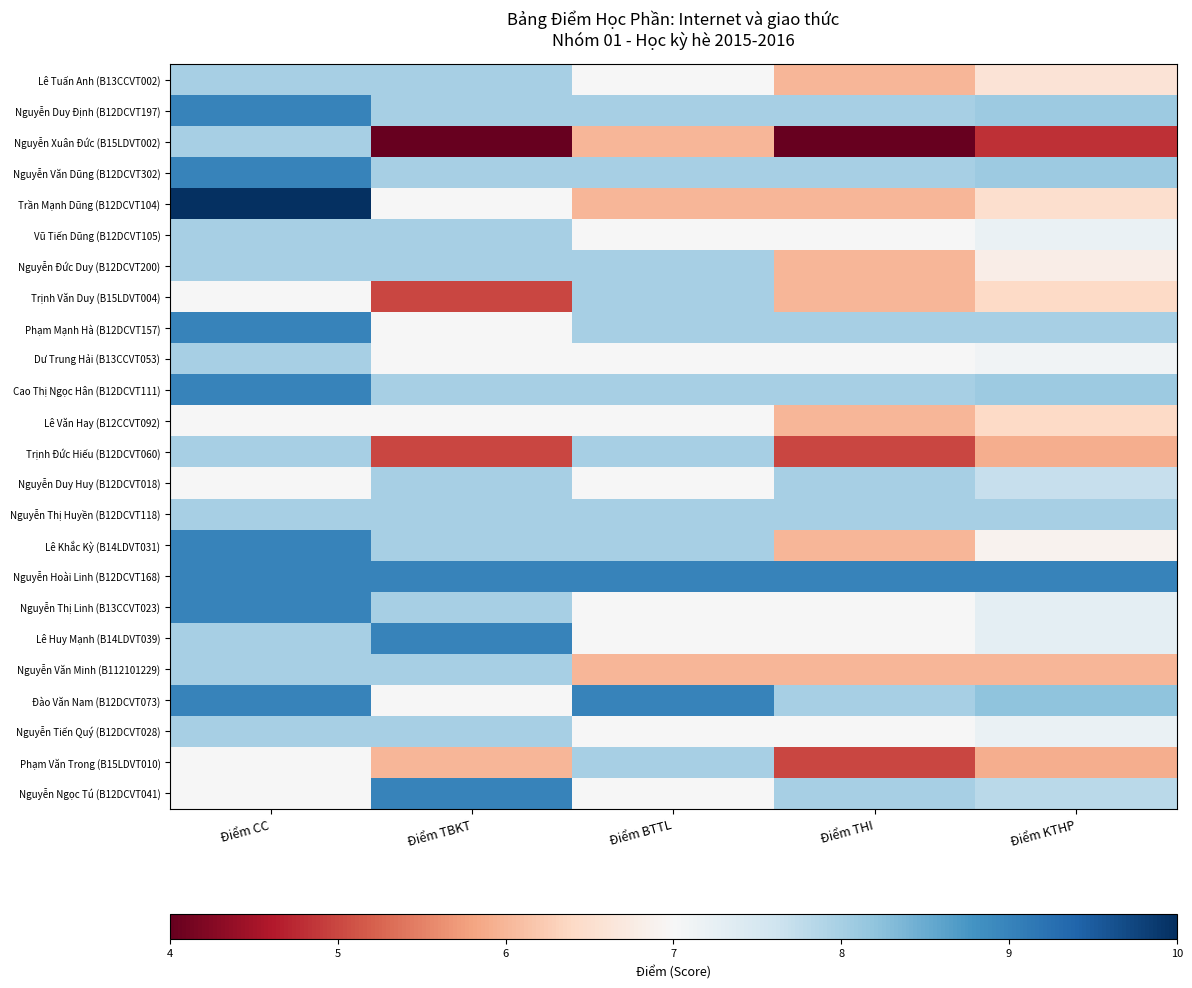

Reading left to right, transcribe all the data shown in this chart.

Lê Tuấn Anh (B13CCVT002): Điểm CC=8.0	Điểm TBKT=8.0	Điểm BTTL=7.0	Điểm THI=6.0	Điểm KTHP=6.6
Nguyễn Duy Định (B12DCVT197): Điểm CC=9.0	Điểm TBKT=8.0	Điểm BTTL=8.0	Điểm THI=8.0	Điểm KTHP=8.1
Nguyễn Xuân Đức (B15LDVT002): Điểm CC=8.0	Điểm TBKT=4.0	Điểm BTTL=6.0	Điểm THI=4.0	Điểm KTHP=4.8
Nguyễn Văn Dũng (B12DCVT302): Điểm CC=9.0	Điểm TBKT=8.0	Điểm BTTL=8.0	Điểm THI=8.0	Điểm KTHP=8.1
Trần Mạnh Dũng (B12DCVT104): Điểm CC=10.0	Điểm TBKT=7.0	Điểm BTTL=6.0	Điểm THI=6.0	Điểm KTHP=6.5
Vũ Tiến Dũng (B12DCVT105): Điểm CC=8.0	Điểm TBKT=8.0	Điểm BTTL=7.0	Điểm THI=7.0	Điểm KTHP=7.2
Nguyễn Đức Duy (B12DCVT200): Điểm CC=8.0	Điểm TBKT=8.0	Điểm BTTL=8.0	Điểm THI=6.0	Điểm KTHP=6.8
Trịnh Văn Duy (B15LDVT004): Điểm CC=7.0	Điểm TBKT=5.0	Điểm BTTL=8.0	Điểm THI=6.0	Điểm KTHP=6.4
Phạm Mạnh Hà (B12DCVT157): Điểm CC=9.0	Điểm TBKT=7.0	Điểm BTTL=8.0	Điểm THI=8.0	Điểm KTHP=8.0
Dư Trung Hải (B13CCVT053): Điểm CC=8.0	Điểm TBKT=7.0	Điểm BTTL=7.0	Điểm THI=7.0	Điểm KTHP=7.1
Cao Thị Ngọc Hân (B12DCVT111): Điểm CC=9.0	Điểm TBKT=8.0	Điểm BTTL=8.0	Điểm THI=8.0	Điểm KTHP=8.1
Lê Văn Hay (B12CCVT092): Điểm CC=7.0	Điểm TBKT=7.0	Điểm BTTL=7.0	Điểm THI=6.0	Điểm KTHP=6.4
Trịnh Đức Hiếu (B12DCVT060): Điểm CC=8.0	Điểm TBKT=5.0	Điểm BTTL=8.0	Điểm THI=5.0	Điểm KTHP=5.9
Nguyễn Duy Huy (B12DCVT018): Điểm CC=7.0	Điểm TBKT=8.0	Điểm BTTL=7.0	Điểm THI=8.0	Điểm KTHP=7.7
Nguyễn Thị Huyền (B12DCVT118): Điểm CC=8.0	Điểm TBKT=8.0	Điểm BTTL=8.0	Điểm THI=8.0	Điểm KTHP=8.0
Lê Khắc Kỳ (B14LDVT031): Điểm CC=9.0	Điểm TBKT=8.0	Điểm BTTL=8.0	Điểm THI=6.0	Điểm KTHP=6.9
Nguyễn Hoài Linh (B12DCVT168): Điểm CC=9.0	Điểm TBKT=9.0	Điểm BTTL=9.0	Điểm THI=9.0	Điểm KTHP=9.0
Nguyễn Thị Linh (B13CCVT023): Điểm CC=9.0	Điểm TBKT=8.0	Điểm BTTL=7.0	Điểm THI=7.0	Điểm KTHP=7.3
Lê Huy Mạnh (B14LDVT039): Điểm CC=8.0	Điểm TBKT=9.0	Điểm BTTL=7.0	Điểm THI=7.0	Điểm KTHP=7.3
Nguyễn Văn Minh (B112101229): Điểm CC=8.0	Điểm TBKT=8.0	Điểm BTTL=6.0	Điểm THI=6.0	Điểm KTHP=6.0
Đào Văn Nam (B12DCVT073): Điểm CC=9.0	Điểm TBKT=7.0	Điểm BTTL=9.0	Điểm THI=8.0	Điểm KTHP=8.2
Nguyễn Tiến Quý (B12DCVT028): Điểm CC=8.0	Điểm TBKT=8.0	Điểm BTTL=7.0	Điểm THI=7.0	Điểm KTHP=7.2
Phạm Văn Trong (B15LDVT010): Điểm CC=7.0	Điểm TBKT=6.0	Điểm BTTL=8.0	Điểm THI=5.0	Điểm KTHP=5.9
Nguyễn Ngọc Tú (B12DCVT041): Điểm CC=7.0	Điểm TBKT=9.0	Điểm BTTL=7.0	Điểm THI=8.0	Điểm KTHP=7.8